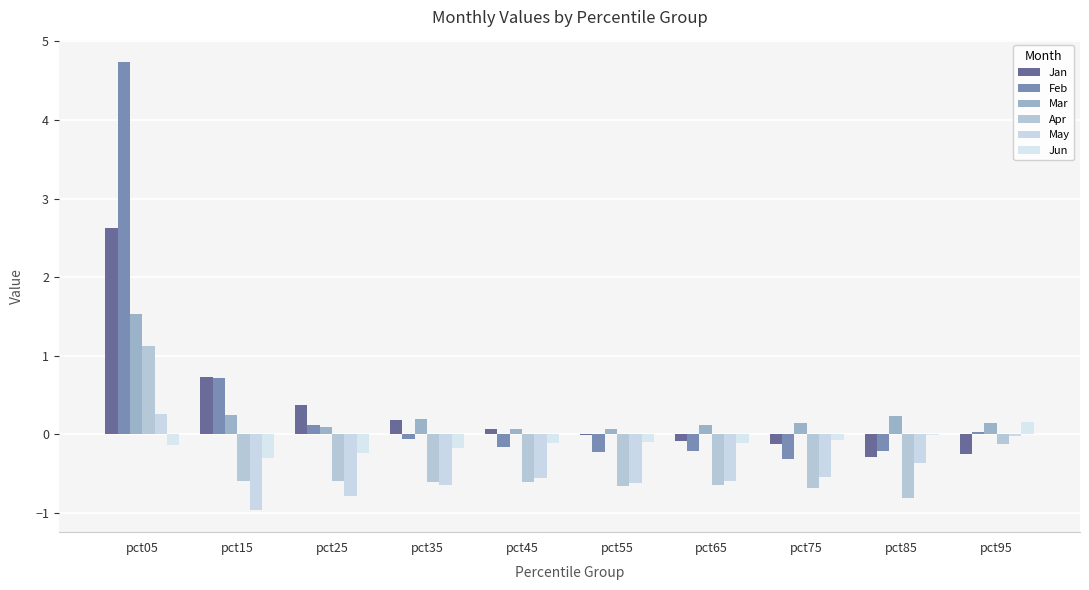

What is the difference between the maximum and second lowest values in the Apr series?

1.8